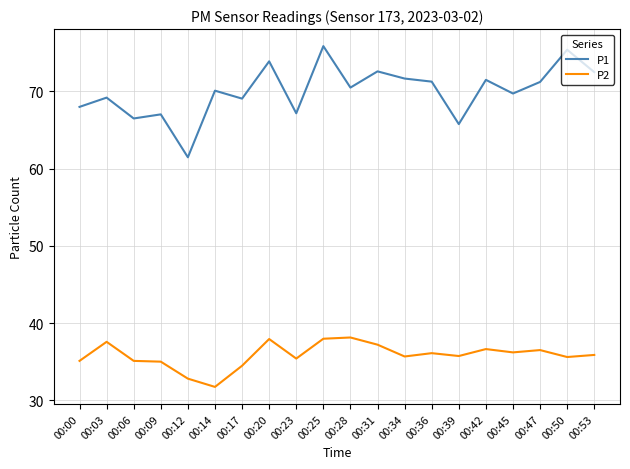

Between 00:17 and 00:42, which series saw the biggest shift?

P1